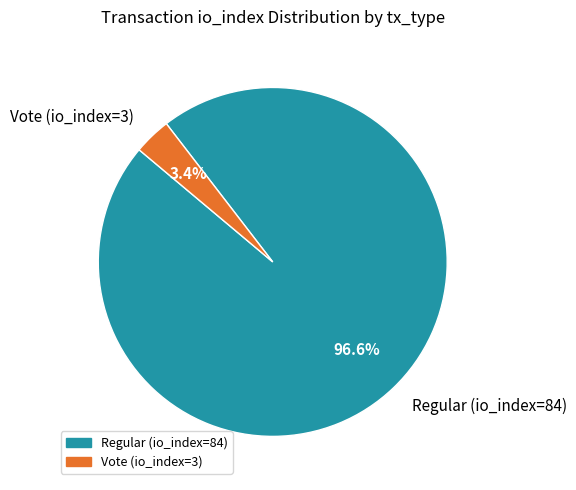

To the nearest percent, what is the combined percentage of Regular (io_index=84) and Vote (io_index=3)?

100%